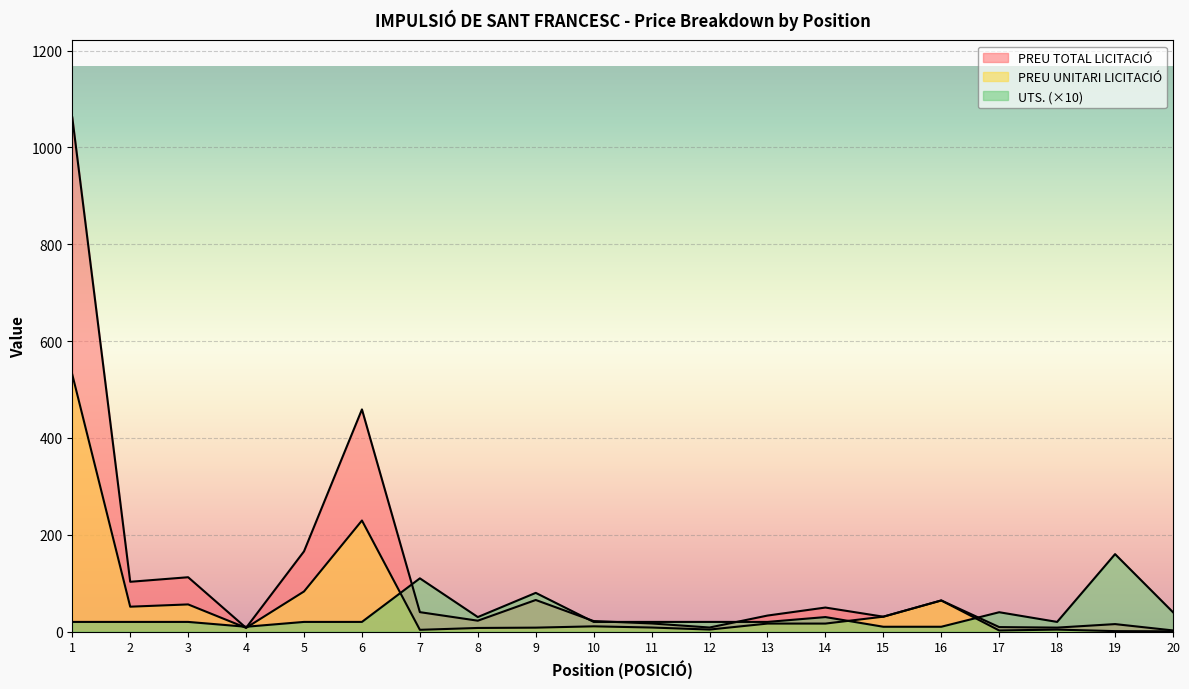

How many intersections are there between UTS. and PREU TOTAL LICITACIÓ?

7